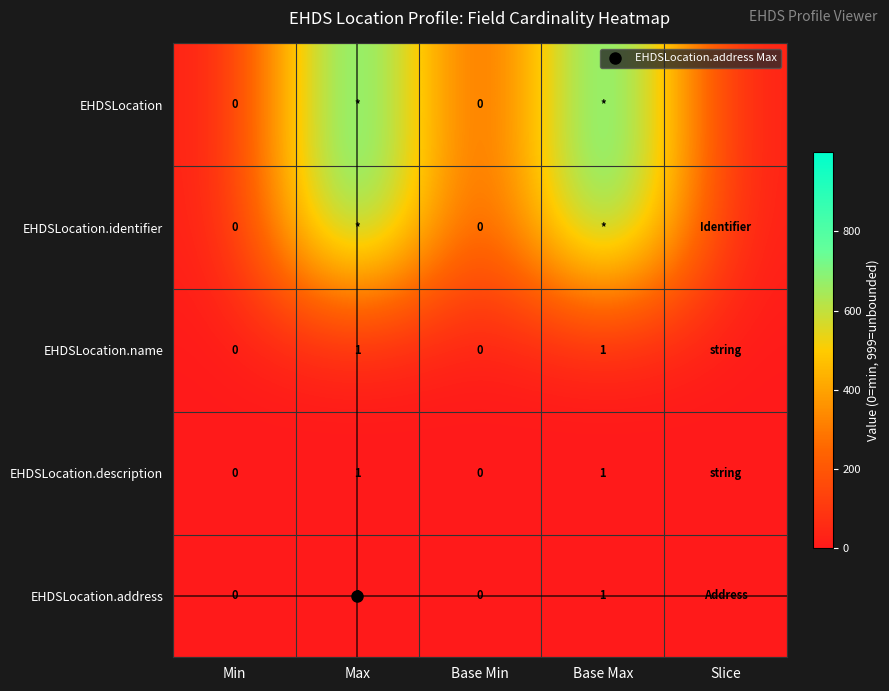

What is the maximum value shown in the chart?

999